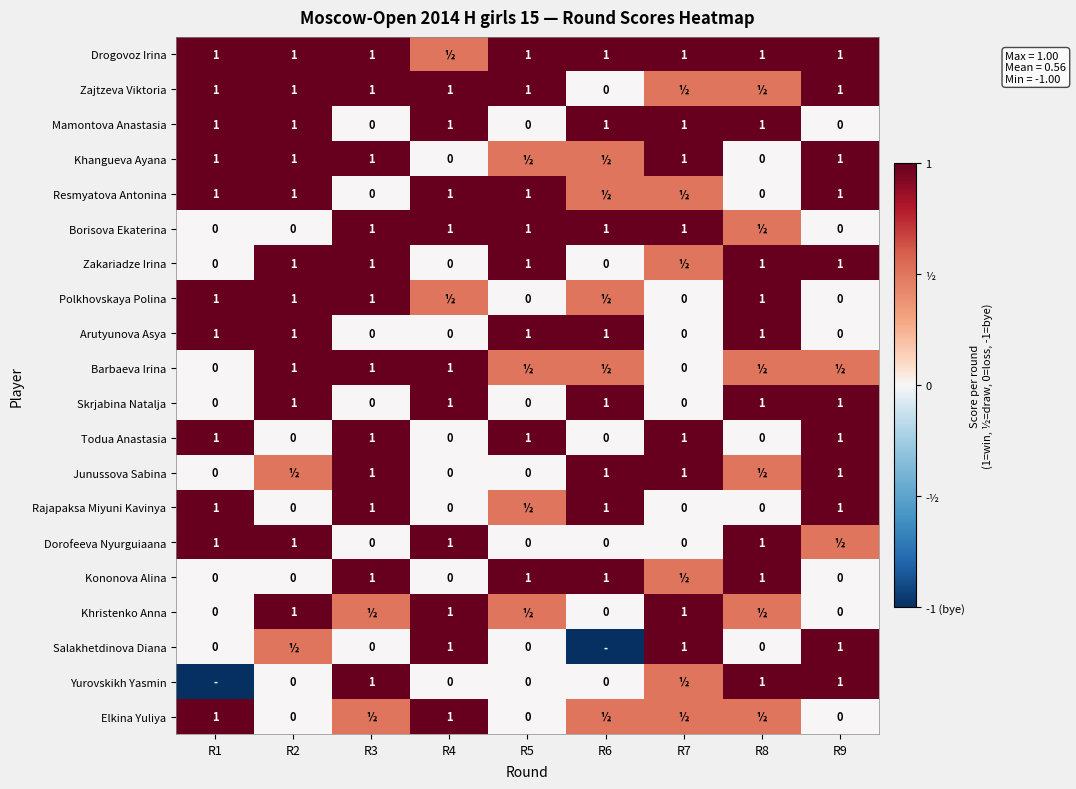

Is it true that Khristenko Anna equals 1.0 at R4?

True